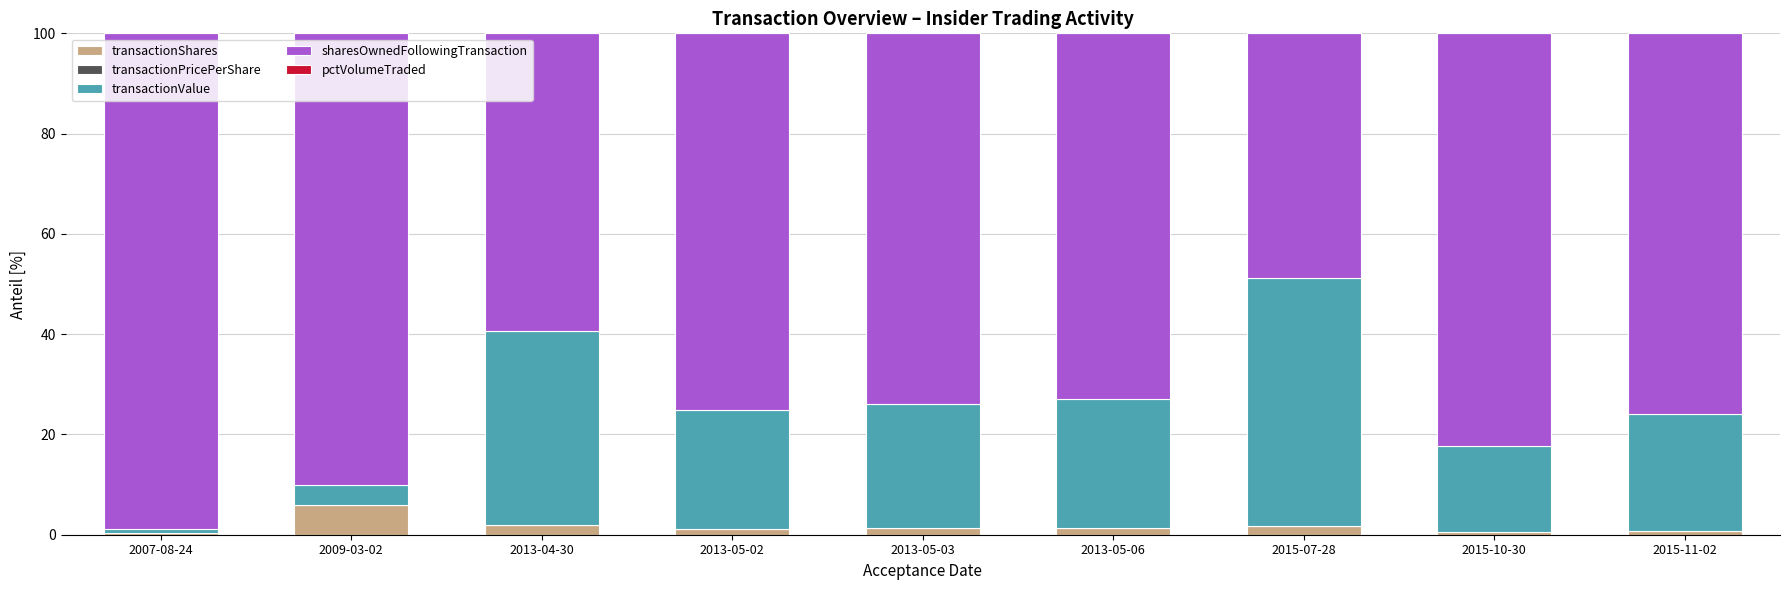

At which label does transactionShares reach its peak?

2009-03-02